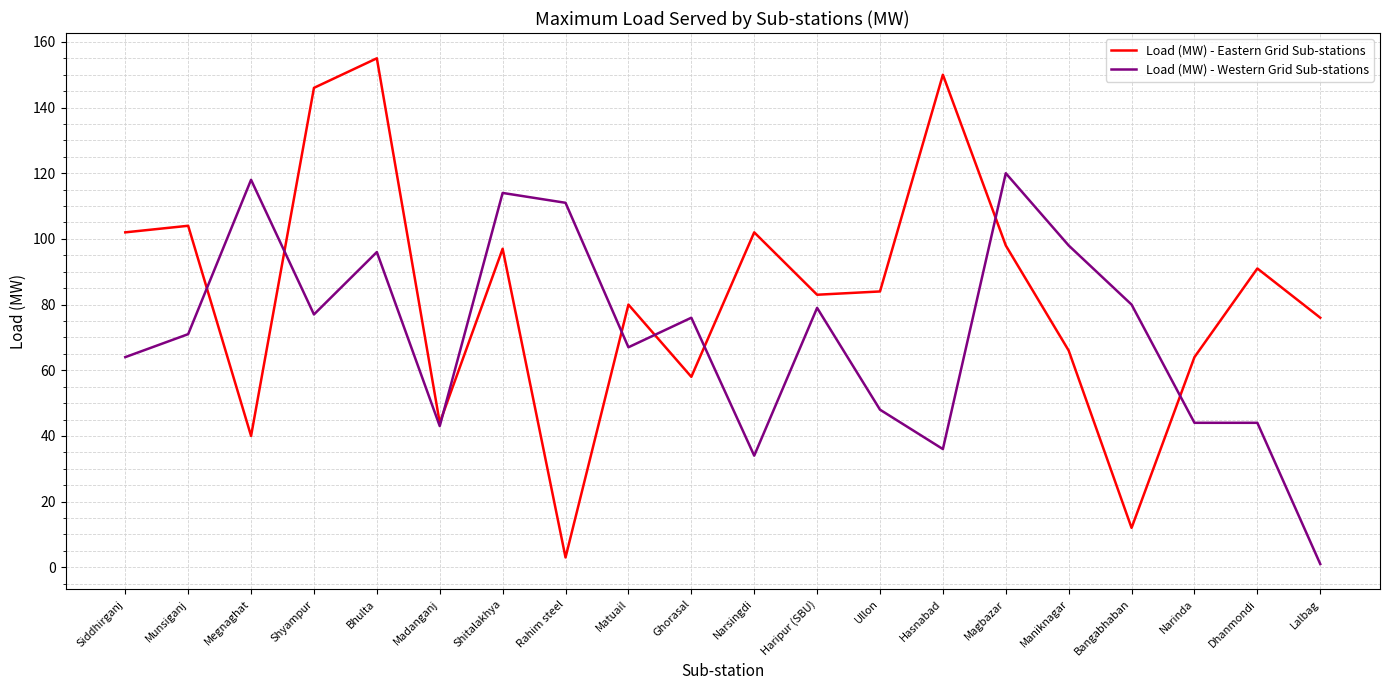

Which series has the largest range (max minus min)?

Load (MW) - Eastern Grid Sub-stations